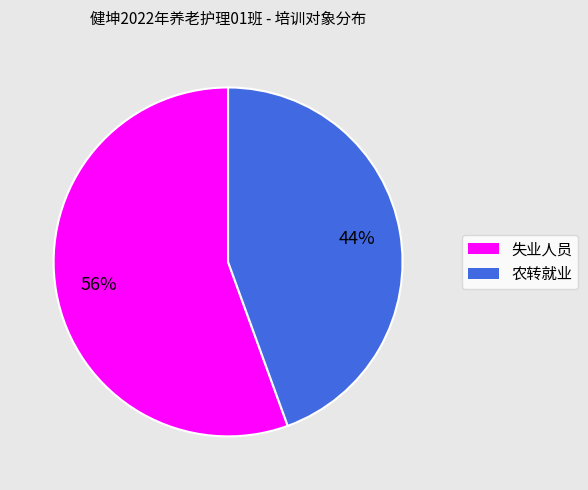

Count the number of slices in the pie.

2